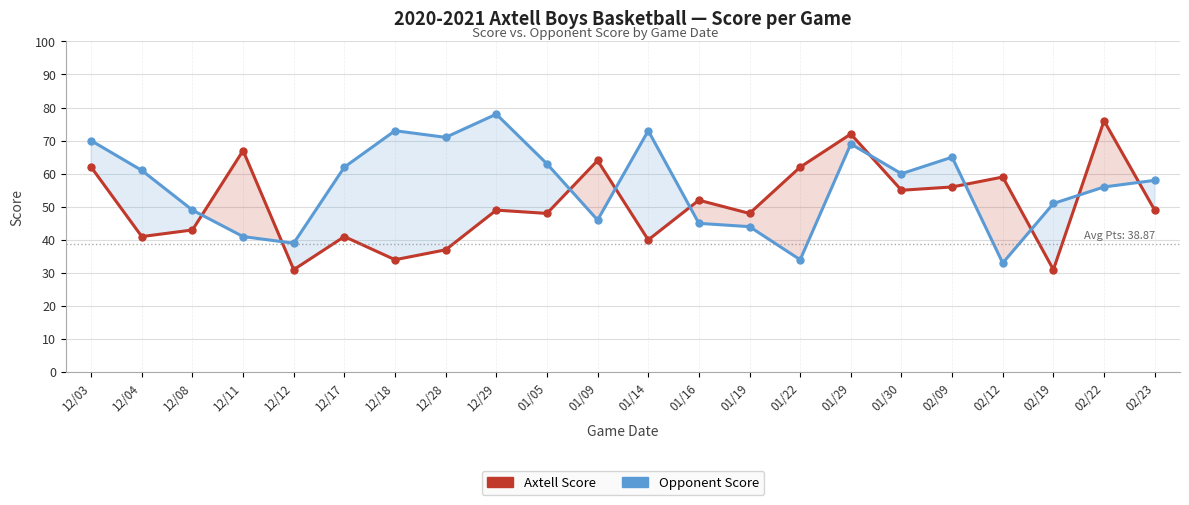

Is the value of Axtell Score at 01/16 greater than the value of Opponent Score at 01/16?

Yes